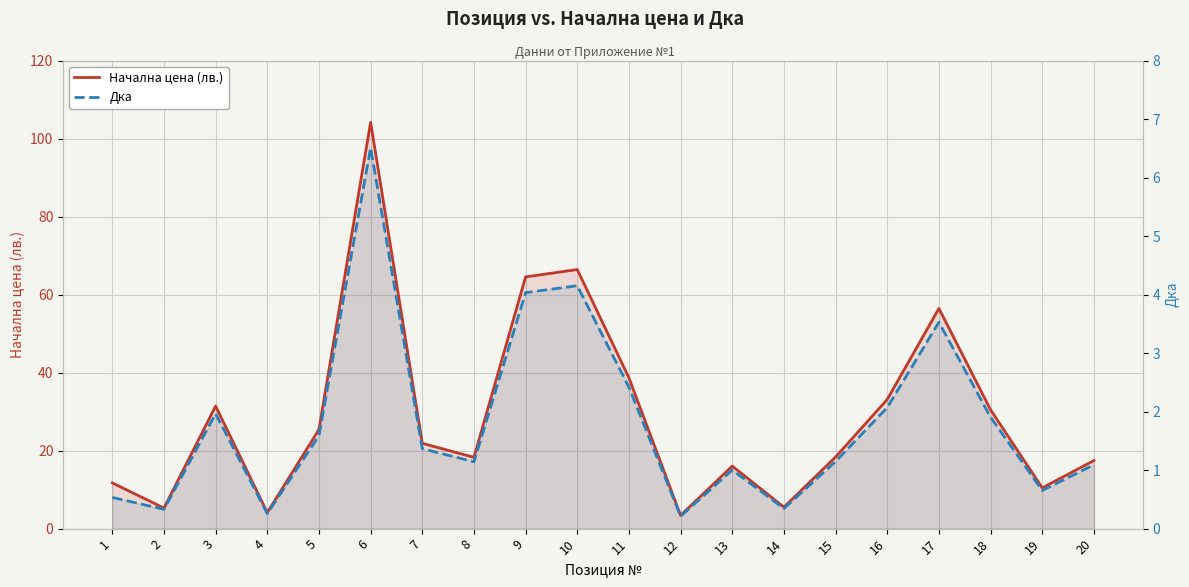

List the series in order of their peak value, lowest first.

Дка, Начална цена (лв.)